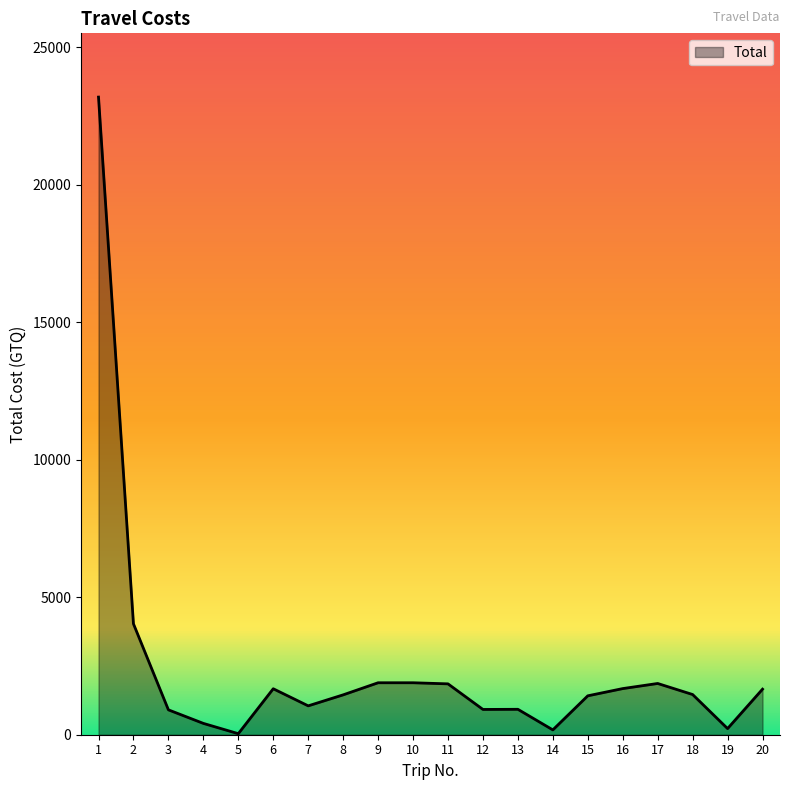

The value at 18 is 645.3. True or false?

False